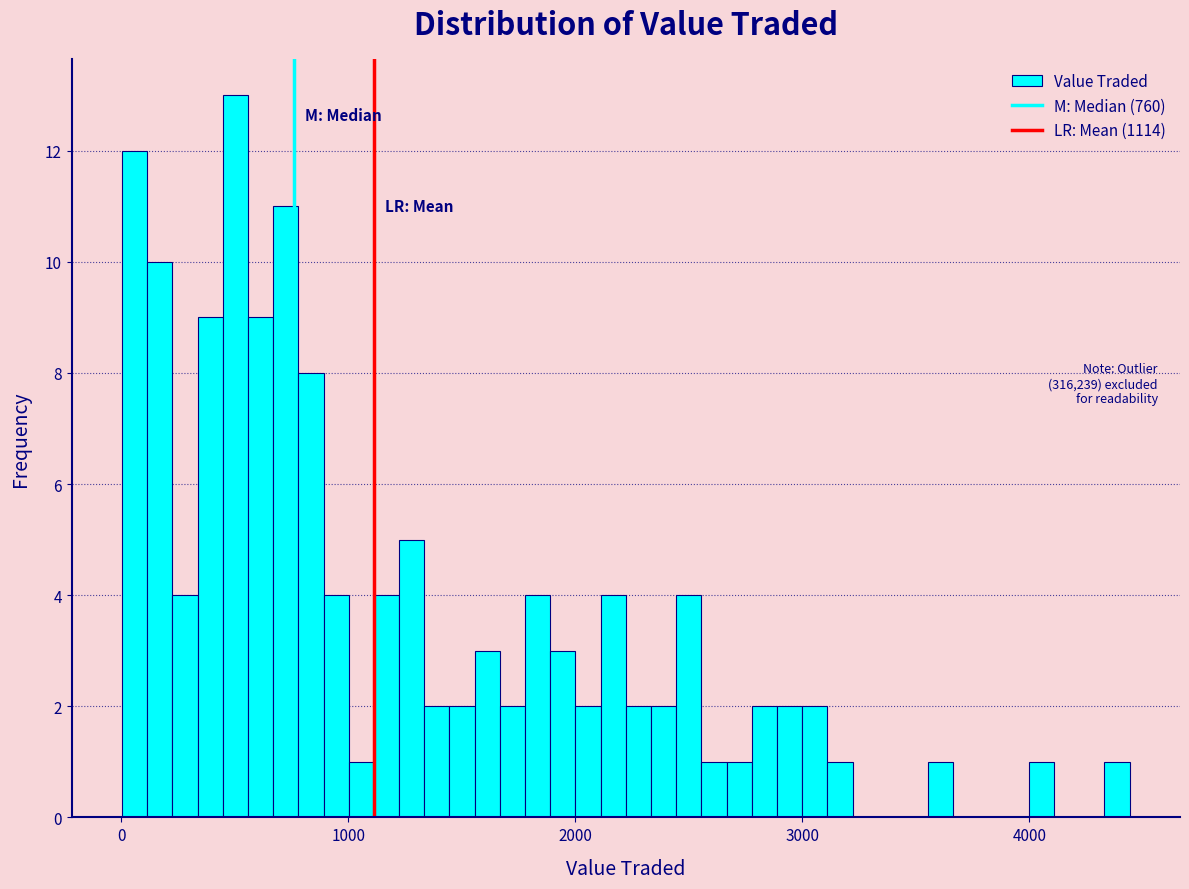

Read against the x-axis, roughly where is the centre of the tallest bar?

500